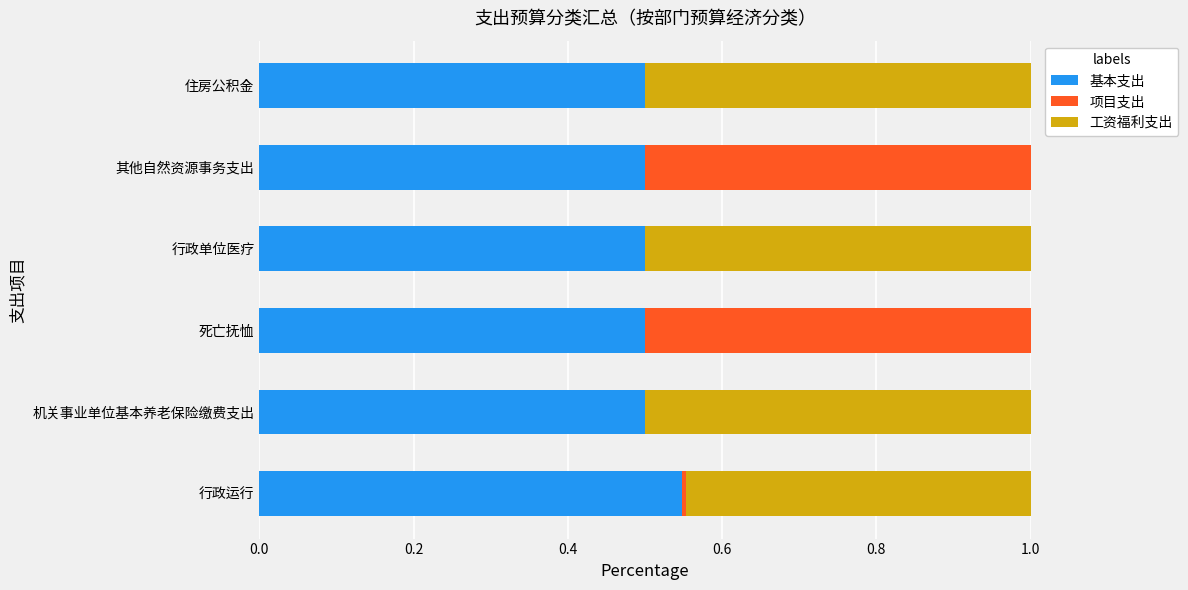

What is the total value across all series at 死亡抚恤?

1.0